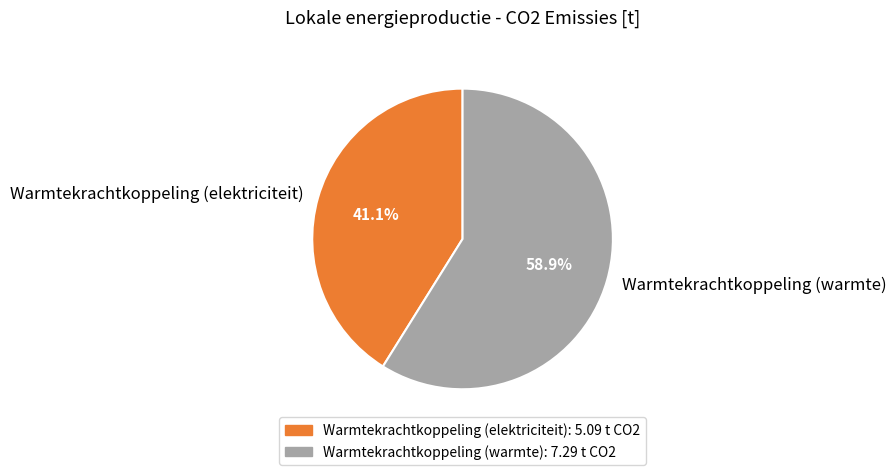

What percentage is the Warmtekrachtkoppeling (elektriciteit) slice, to the nearest percent?

41%